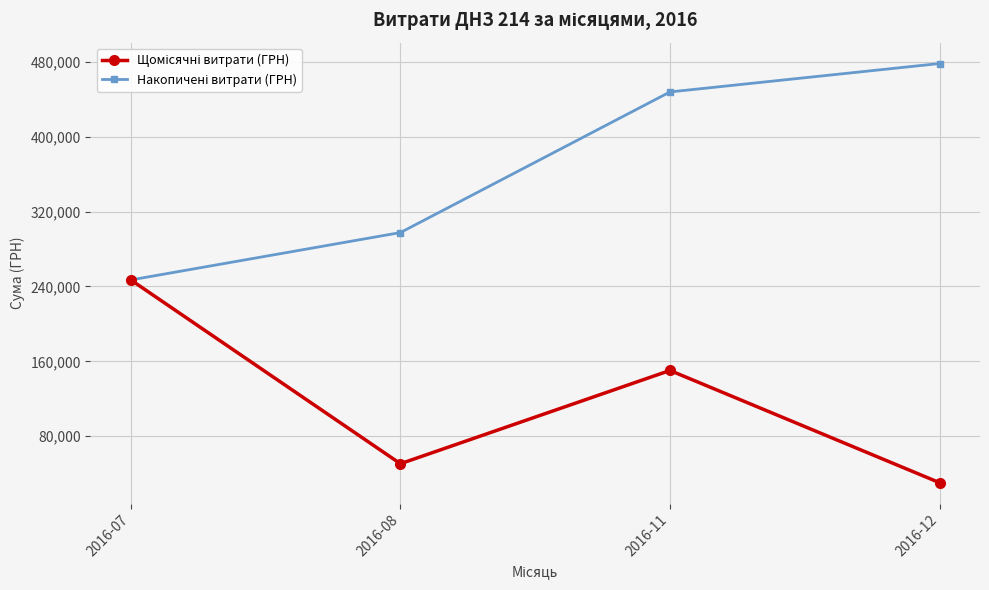

What is the minimum value shown in the chart?

30341.0